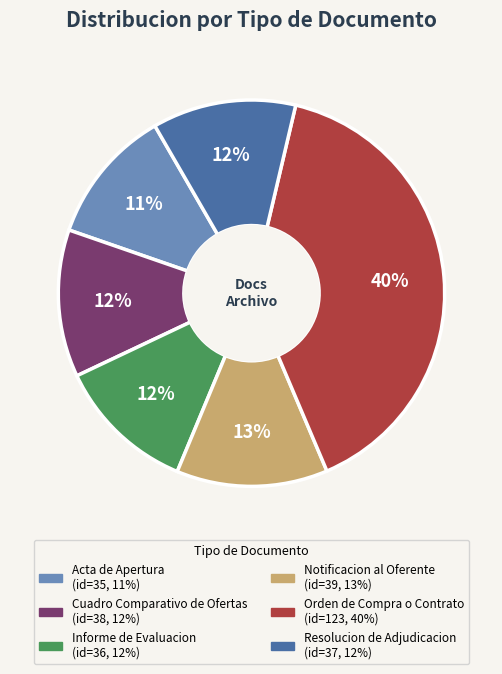

Is the sum of Acta de Apertura and Informe de Evaluacion greater than half?

No